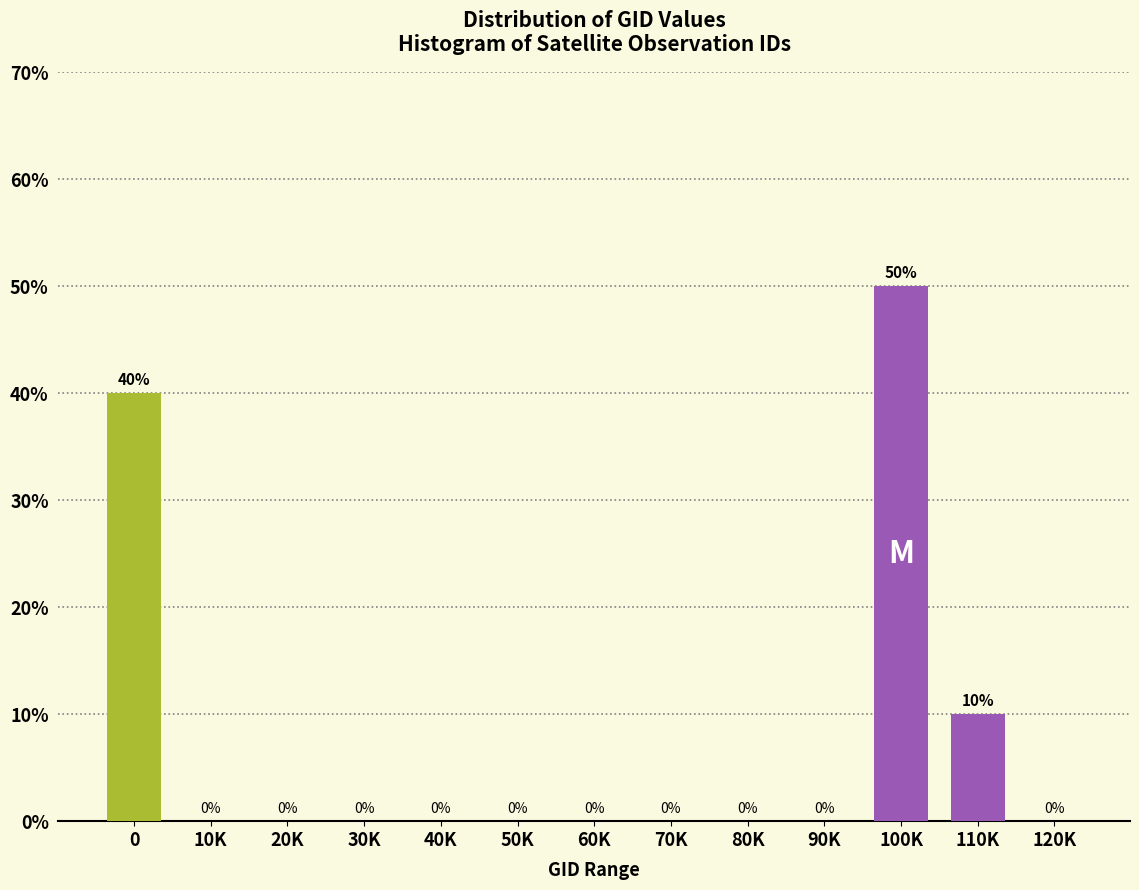

Reading left to right, extract all data points from this chart.

0=40	10K=0	20K=0	30K=0	40K=0	50K=0	60K=0	70K=0	80K=0	90K=0	100K=50	110K=10	120K=0